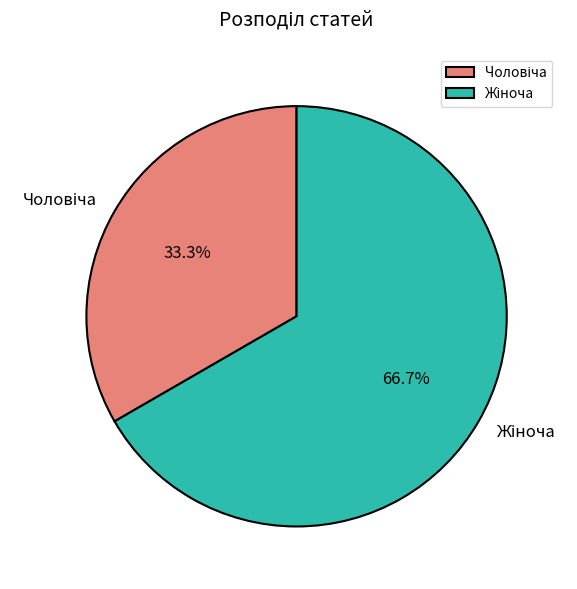

Does any single category account for the majority?

Yes